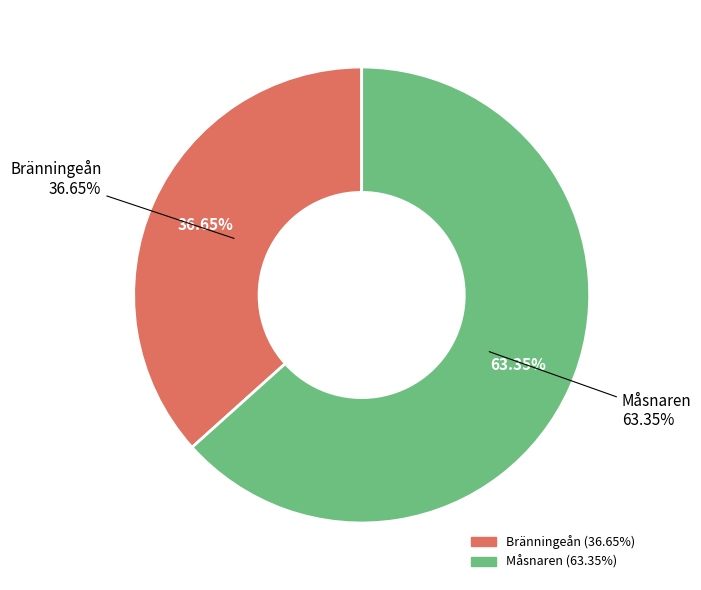

How much of the chart is everything except Måsnaren?

36.6%